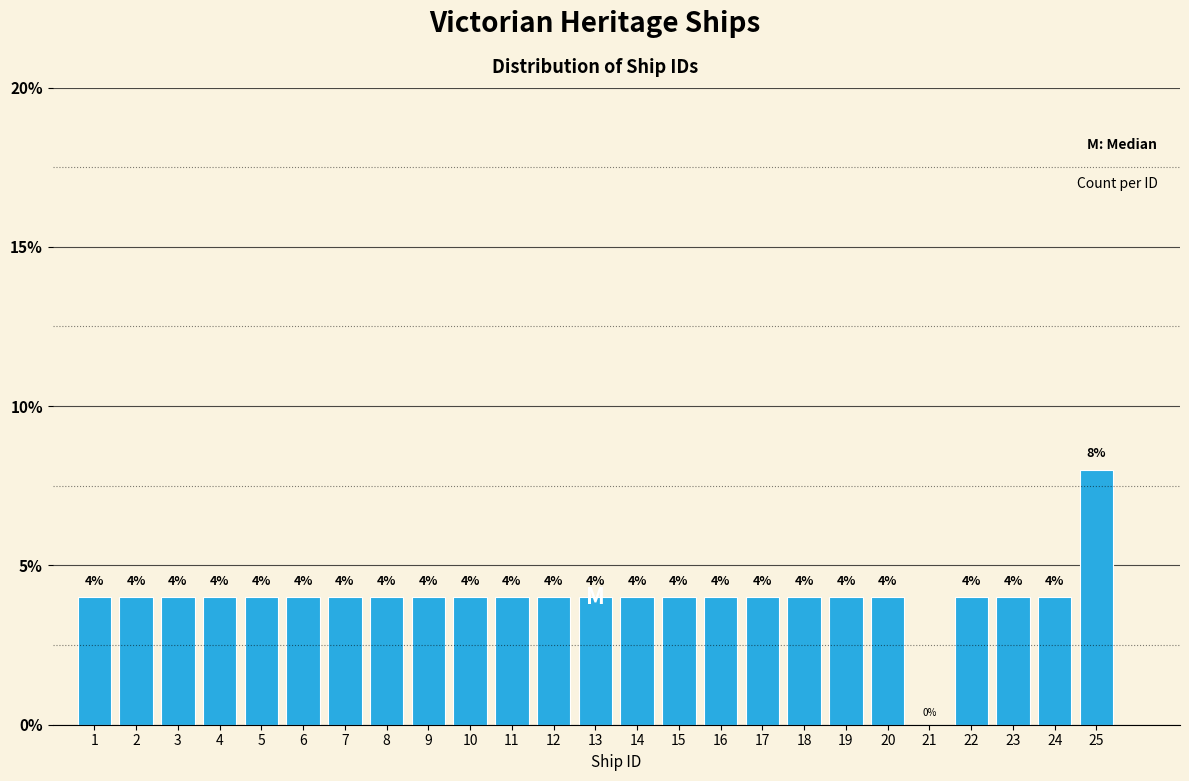

Reading left to right, extract all data points from this chart.

1=4	2=4	3=4	4=4	5=4	6=4	7=4	8=4	9=4	10=4	11=4	12=4	13=4	14=4	15=4	16=4	17=4	18=4	19=4	20=4	21=0	22=4	23=4	24=4	25=8